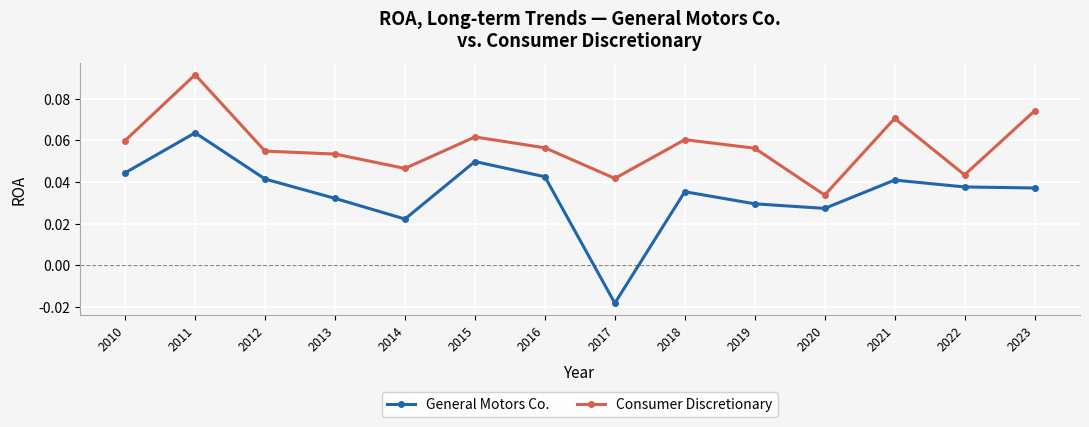

List the series in order of their peak value, lowest first.

General Motors Co., Consumer Discretionary